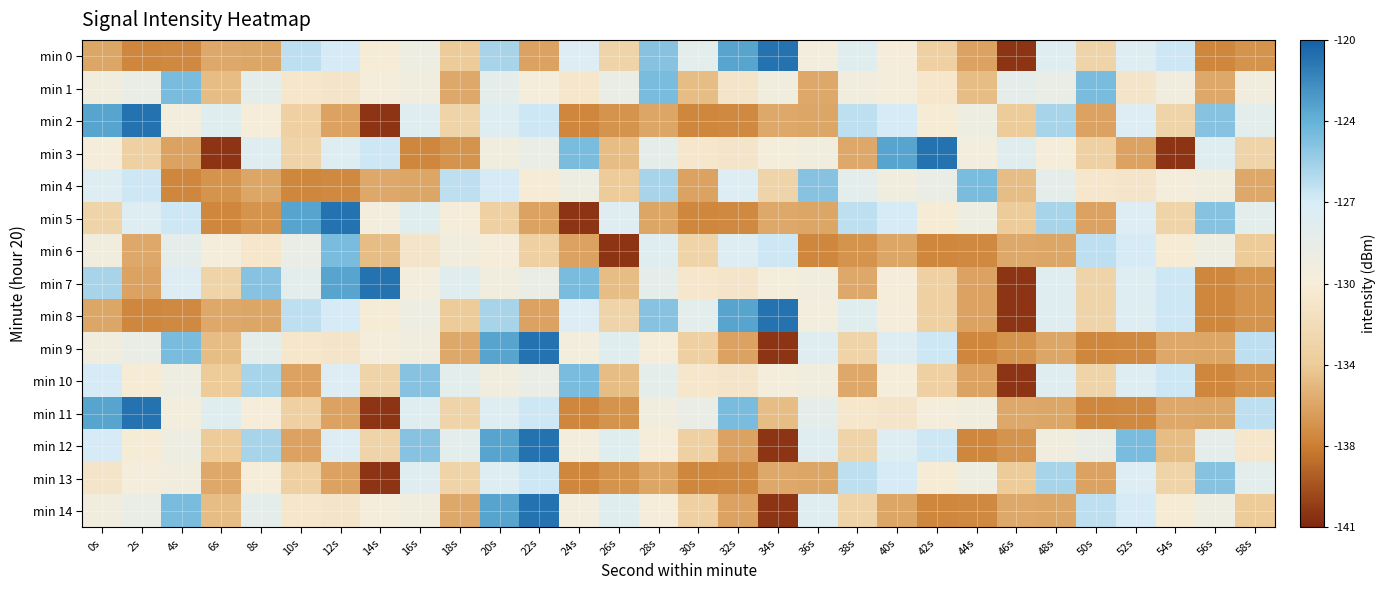

Which series has the largest range (max minus min)?

min 0